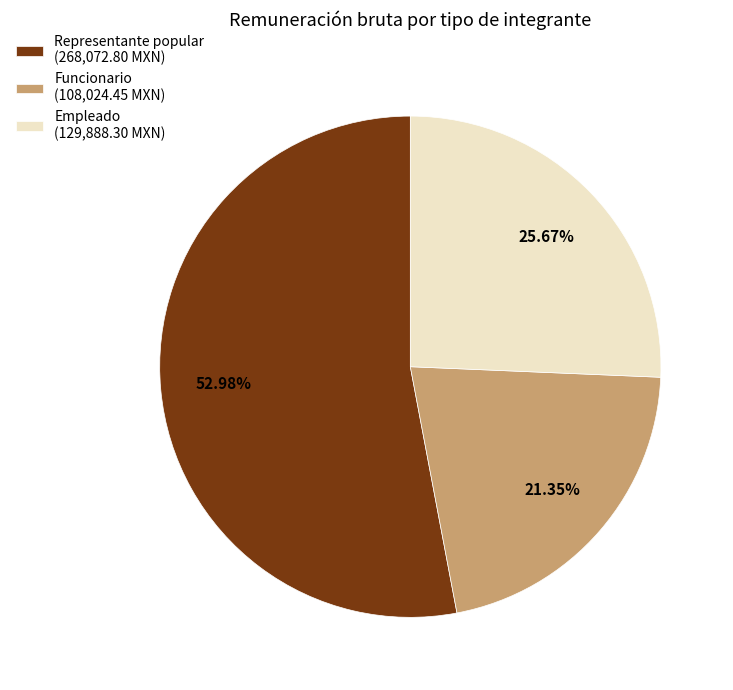

Do Funcionario (108,024.45 MXN) and Representante popular (268,072.80 MXN) together represent more than half of the pie?

Yes